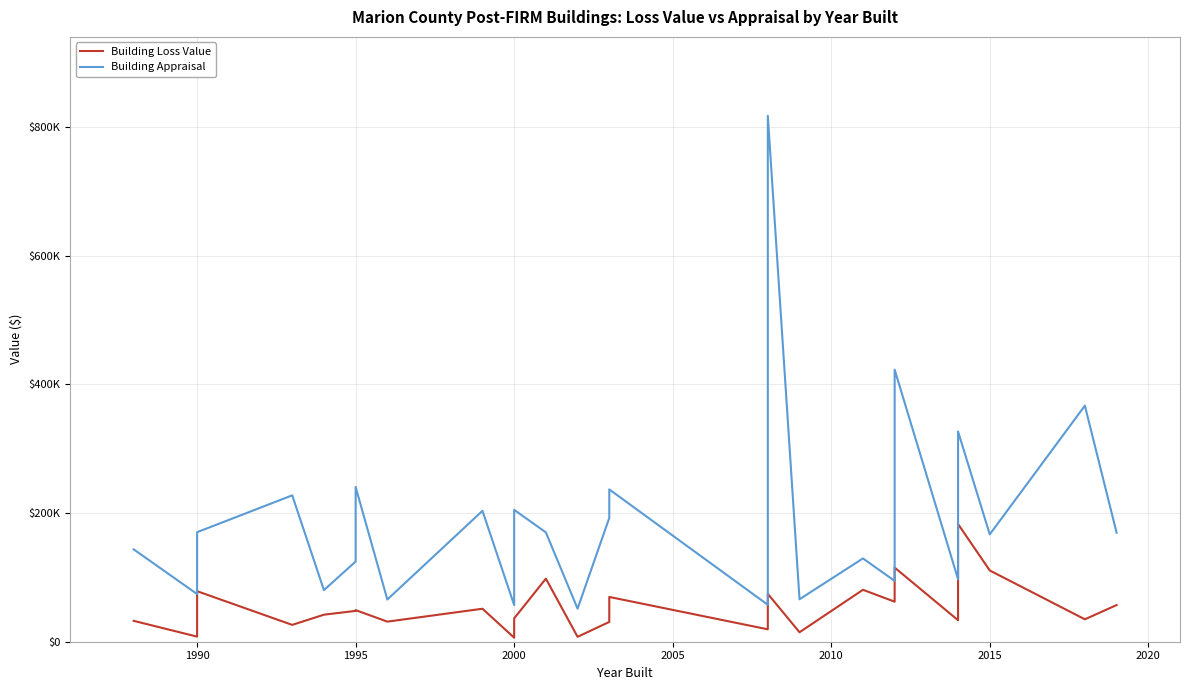

Which series has the largest total across all categories?

Building Appraisal